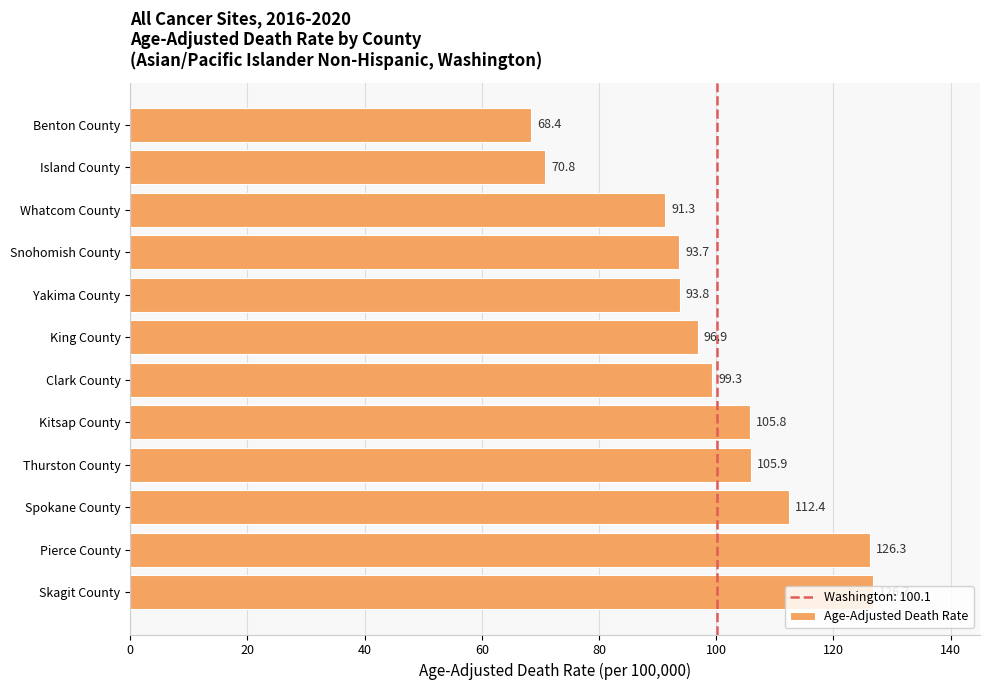

At which label is the value closest to 97?

King County